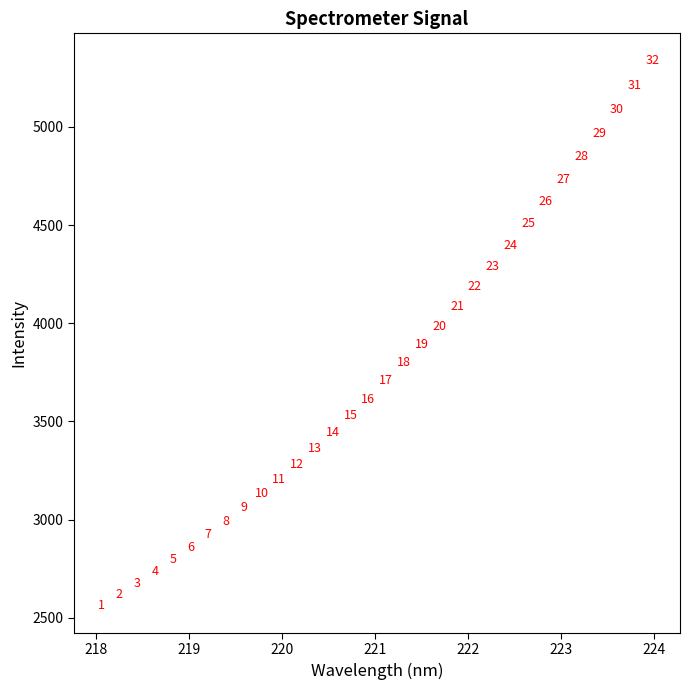

What Y value in the scatter plot is closest to 3950?

3981.5